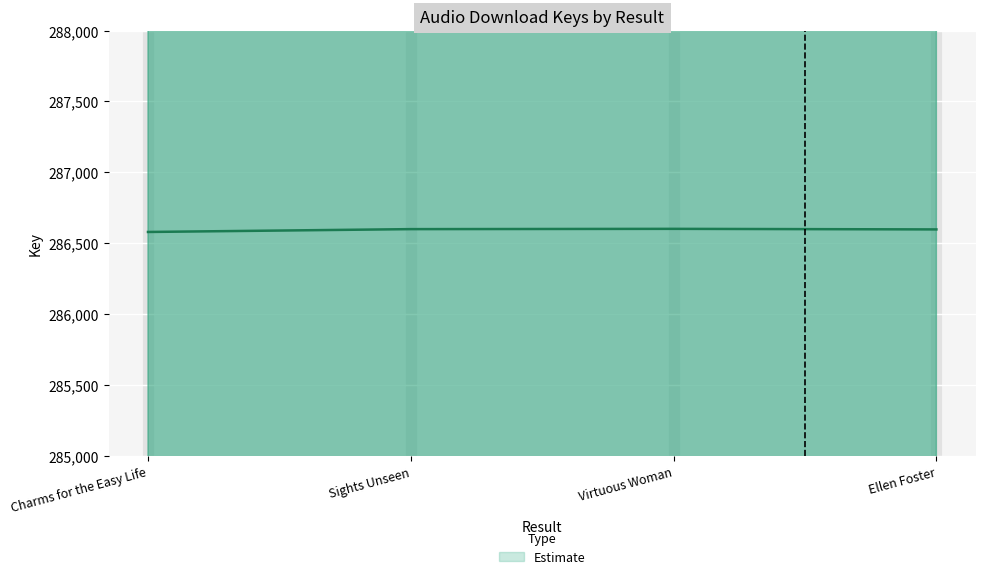

How many values exceed 286600?

1